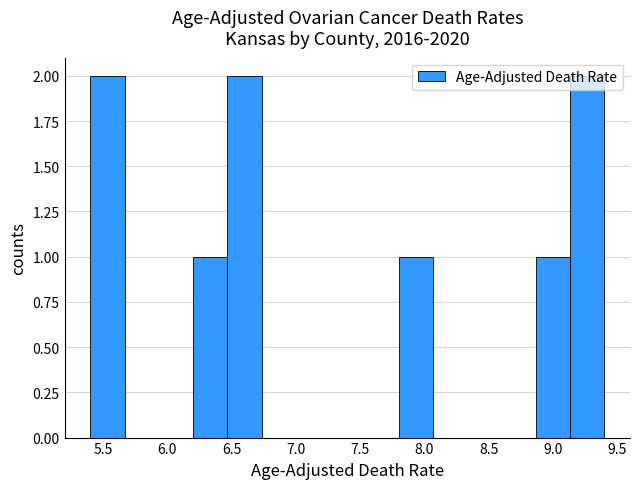

Reading left to right, transcribe this chart: for each bar, give the range it covers on the x-axis and its height. Neither the bar edges nor the heights are printed on the chart, so give them approximately, as read against the axes.

5.40 to 5.65: 2
5.65 to 5.95: 0
5.95 to 6.20: 0
6.20 to 6.45: 1
6.45 to 6.75: 2
6.75 to 7.00: 0
7.00 to 7.25: 0
7.25 to 7.55: 0
7.55 to 7.80: 0
7.80 to 8.05: 1
8.05 to 8.35: 0
8.35 to 8.60: 0
8.60 to 8.85: 0
8.85 to 9.15: 1
9.15 to 9.40: 2